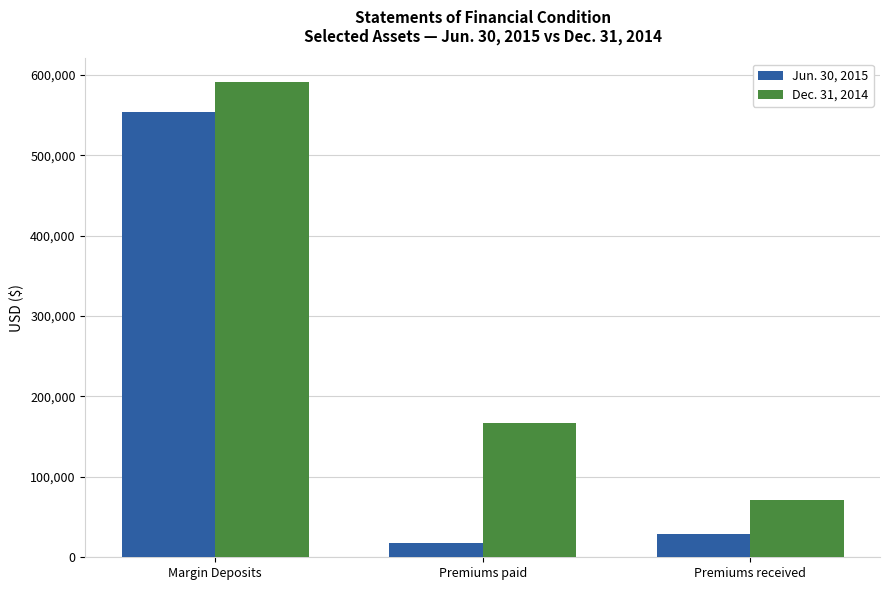

What is the maximum value shown in the chart?

591118